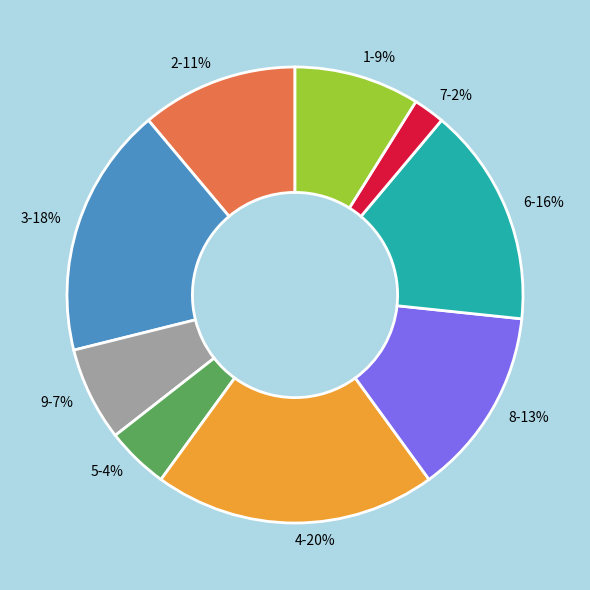

To the nearest percent, what is the average slice percentage?

11%